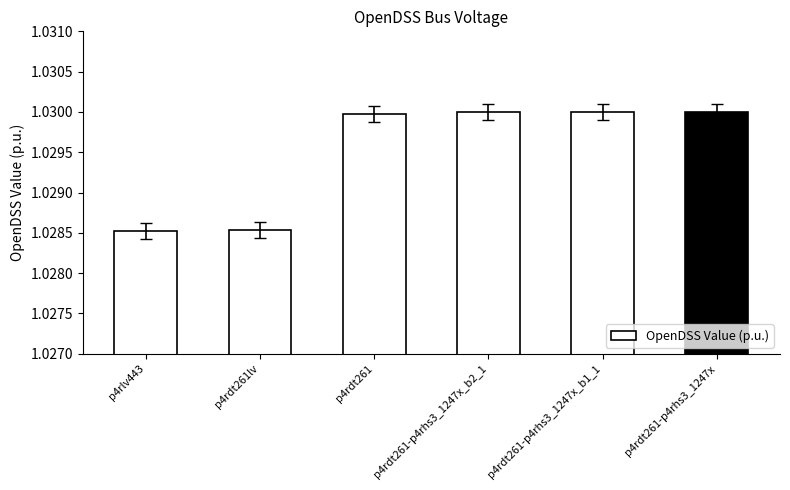

What is the sum of all values?

6.2